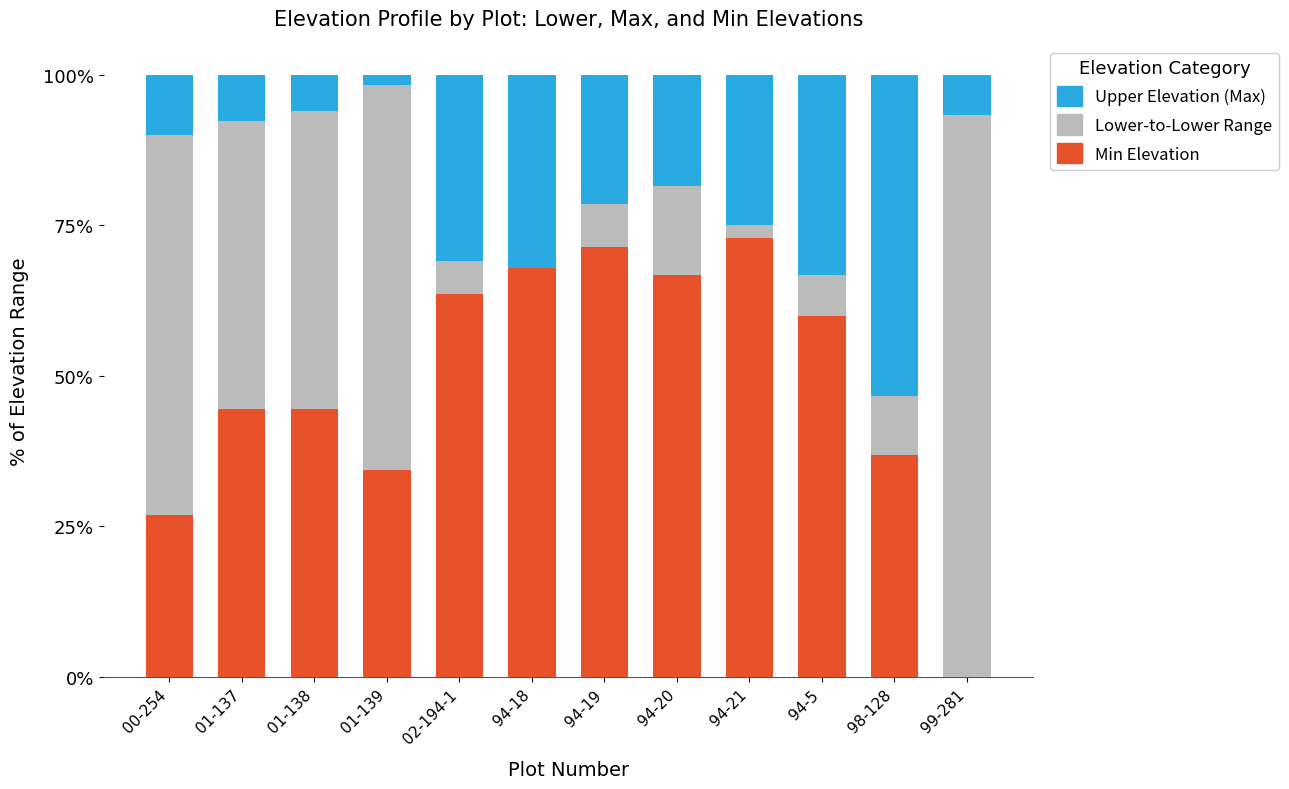

What is the total value across all series at 94-19?

100.0